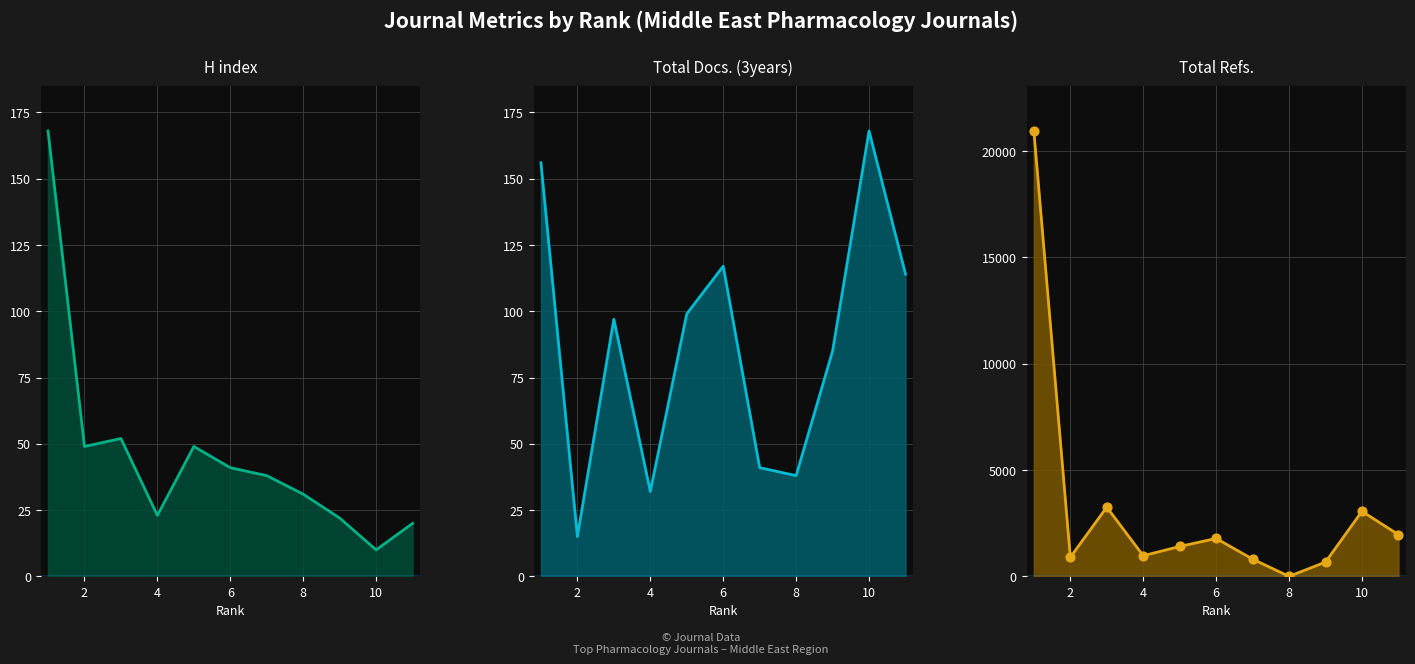

Which series has the widest spread of Y values?

Total Refs. line